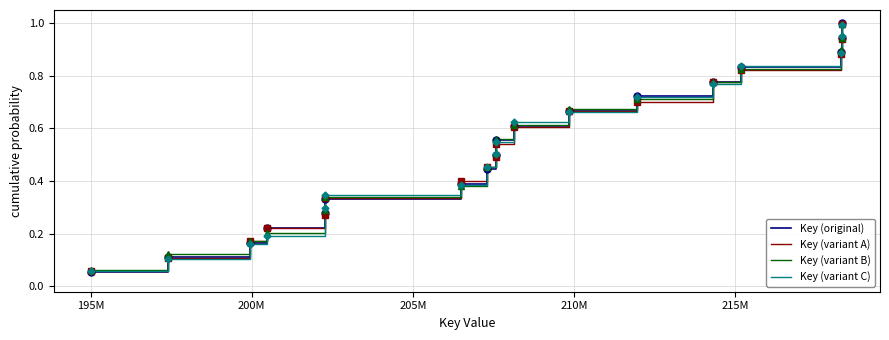

Which series has the largest range (max minus min)?

Key (original)